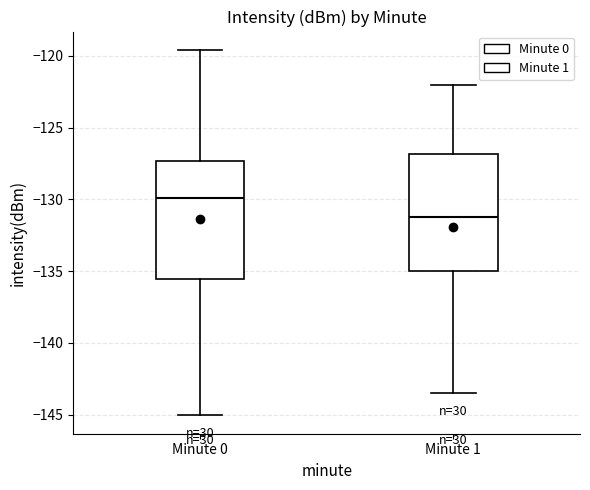

Reading left to right, read every box against the y-axis: the position of its median line, the range the box covers, and the ends of its whiskers. The values are not printed on the chart, so give them approximately, as read against the axis.

Minute 0: median -130.0, box -135.5 to -127.5, whiskers -145.0 to -119.5
Minute 1: median -131.0, box -135.0 to -127.0, whiskers -143.5 to -122.0